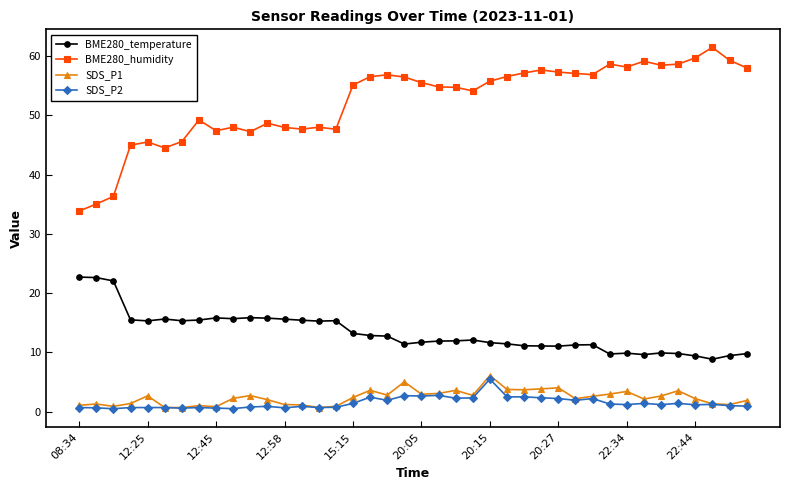

True or false: SDS_P1 and BME280_humidity cross at least once.

False